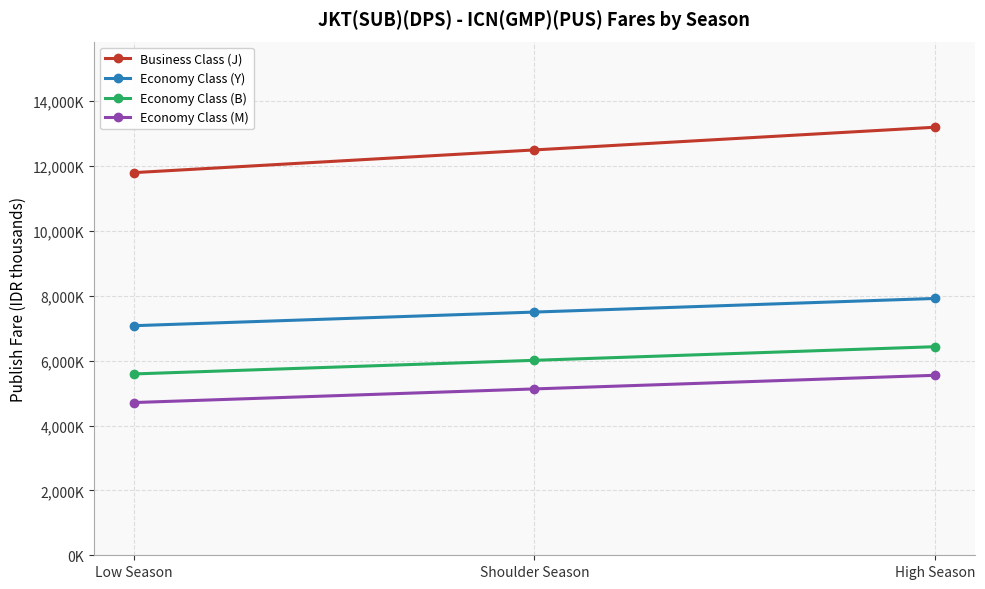

What are all the series names shown in the legend?

Business Class (J), Economy Class (Y), Economy Class (B), Economy Class (M)